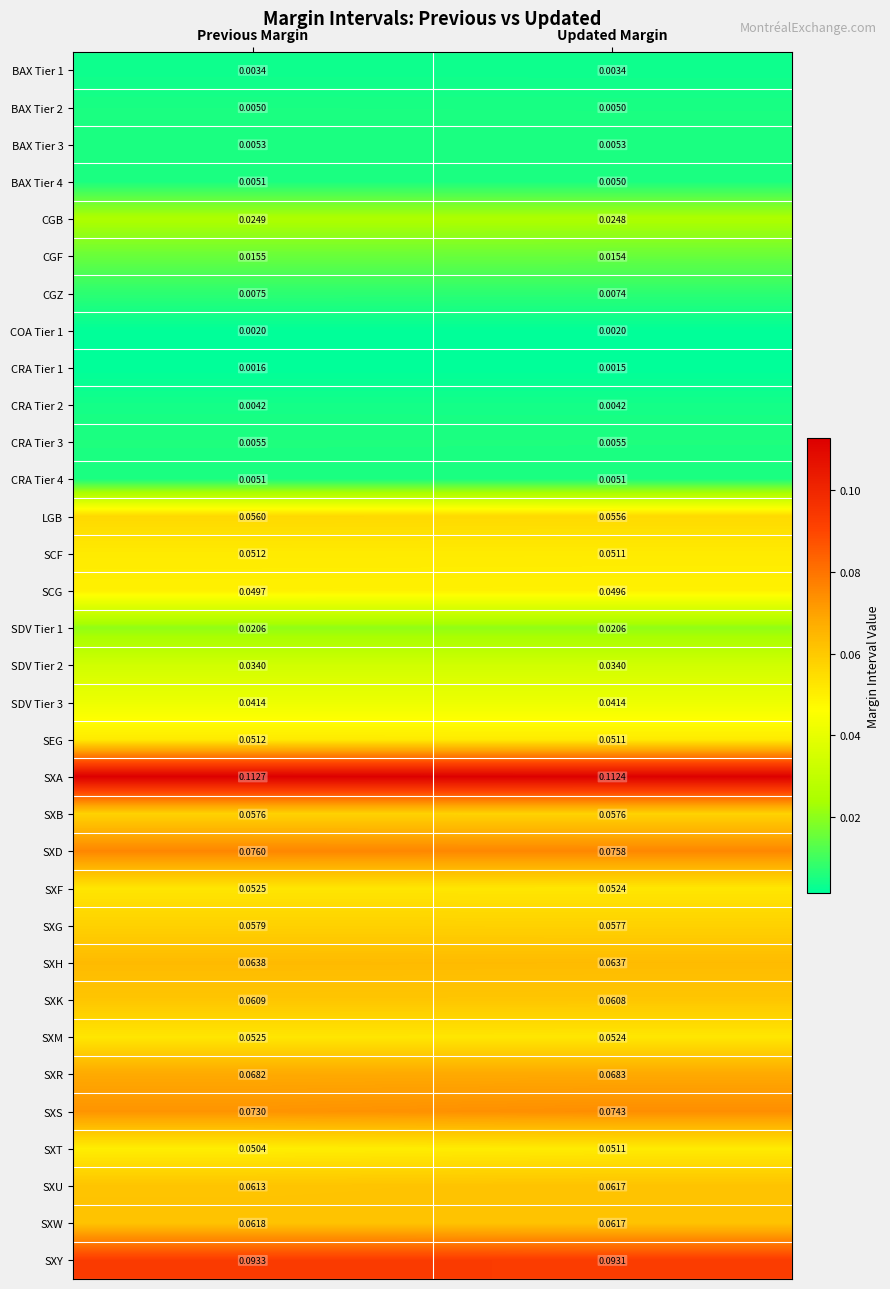

Rank the categories by SXK value from highest to lowest.

Previous Margin, Updated Margin